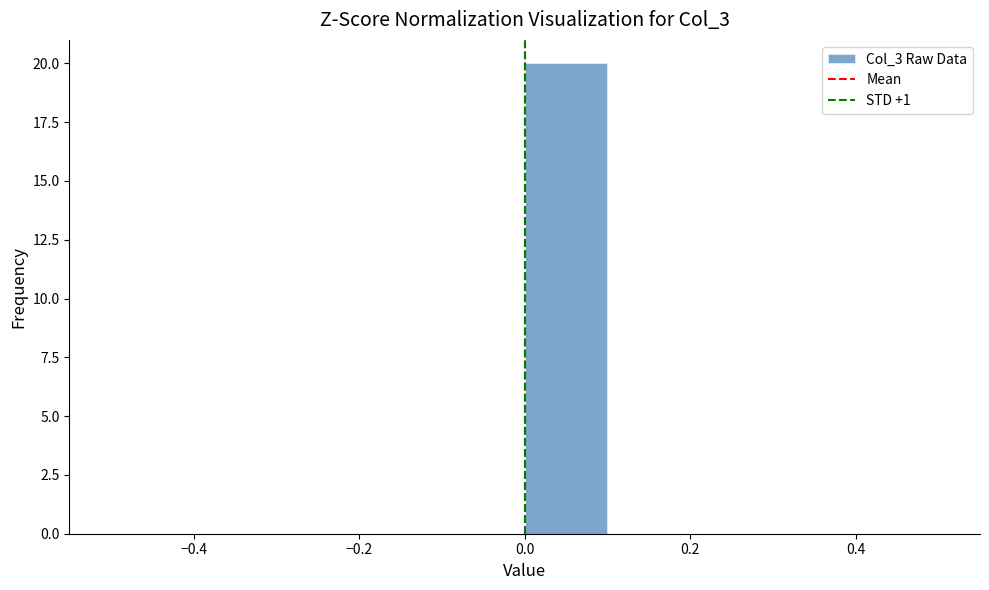

Over which range of the x-axis is the bar tallest?

0.0 to 0.1